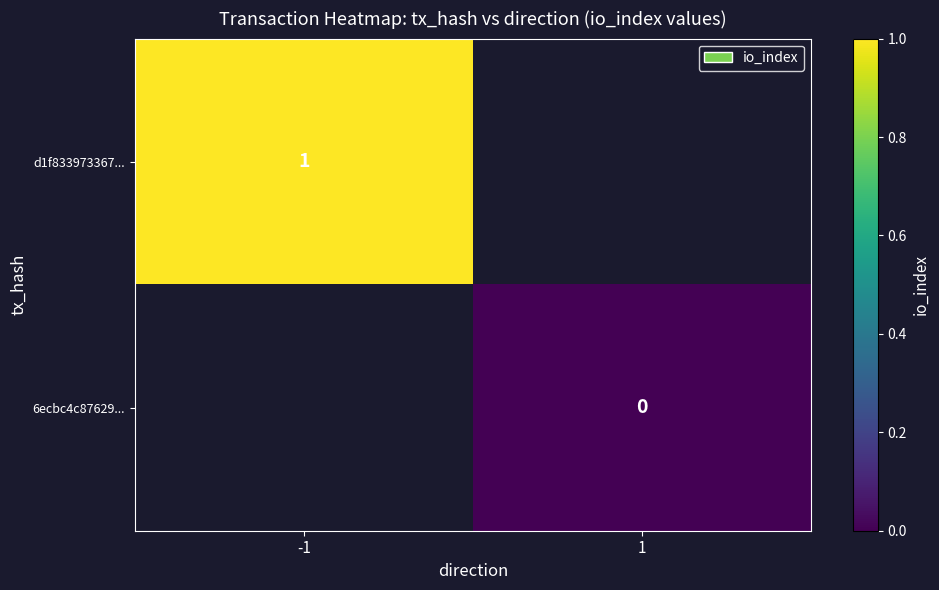

The d1f833973367... series shows 1 at -1. True or false?

True